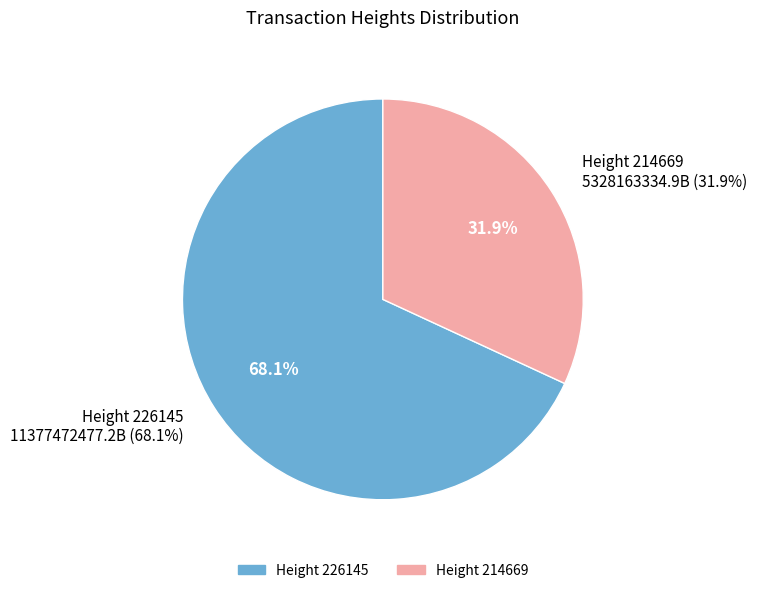

Which slice is the smallest?

214669